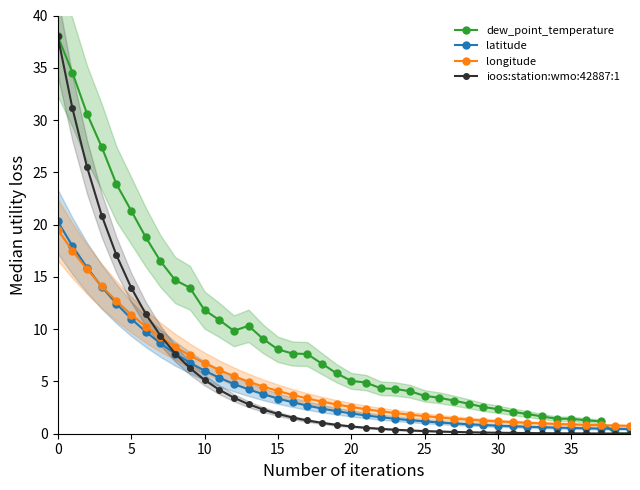

Rank the series by their maximum value, from highest to lowest.

dew_point_temperature, ioos:station:wmo:42887:1, latitude, longitude